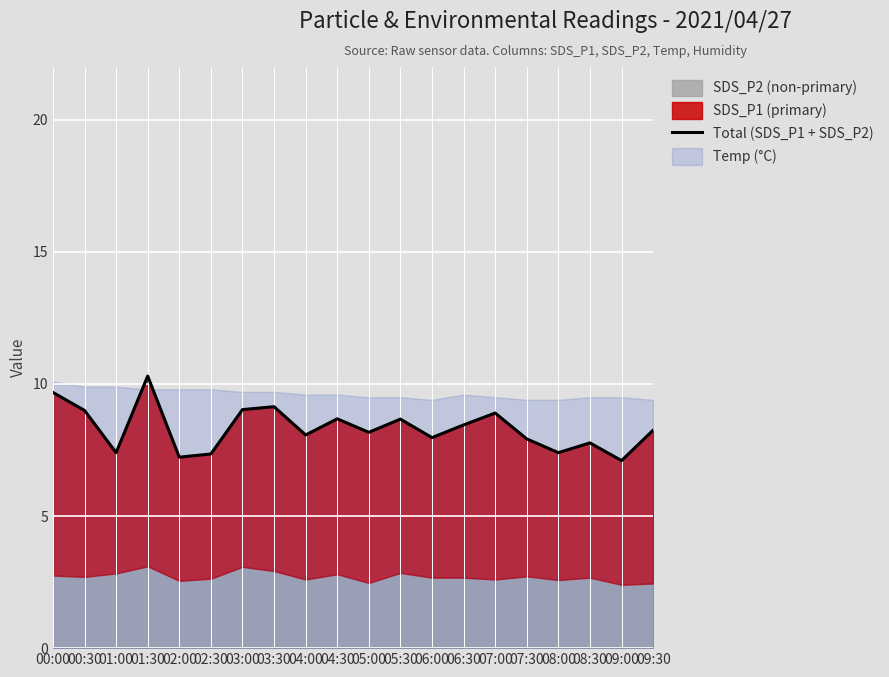

Read the value at 07:00.

8.9